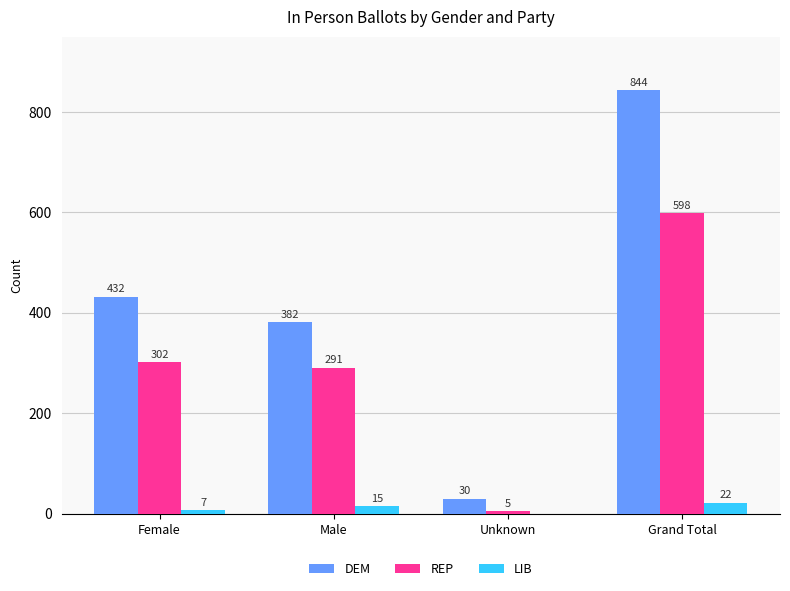

Is it true that DEM equals 623 at Male?

False